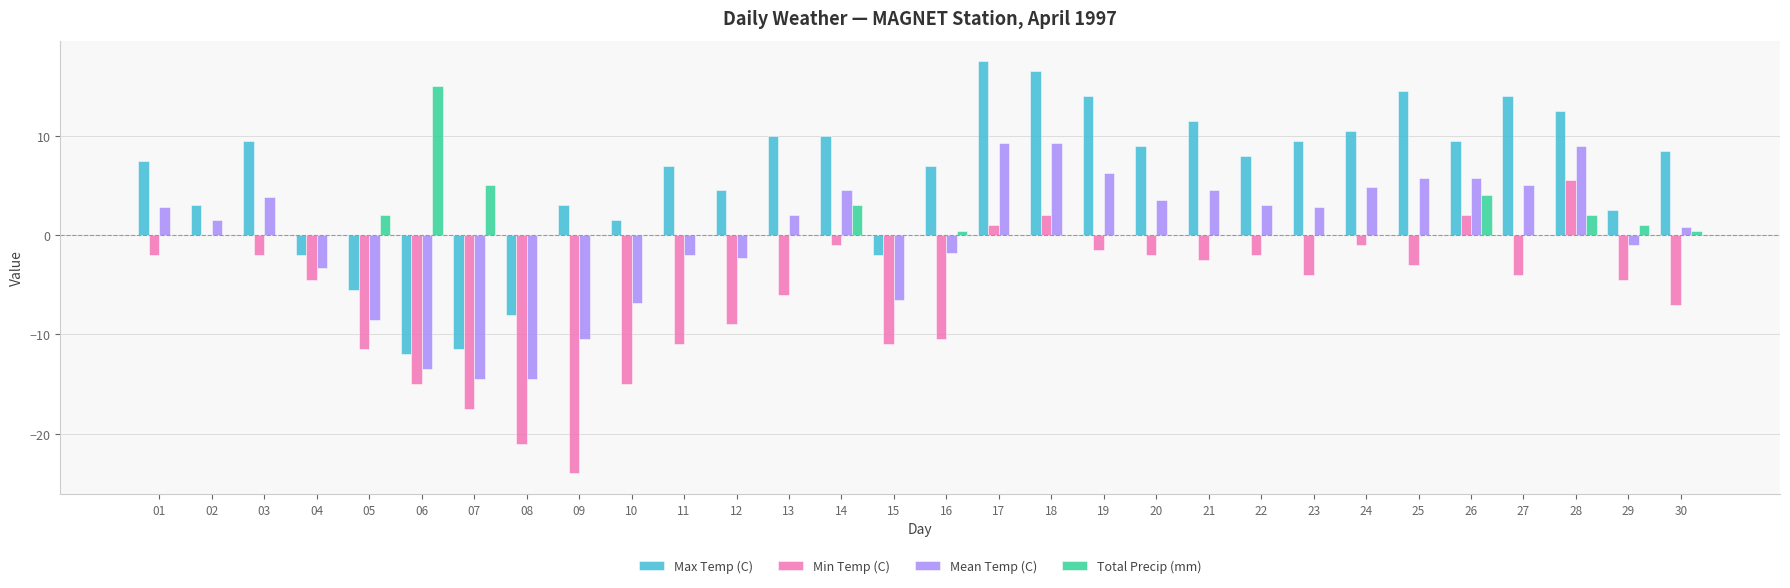

What is the highest value of the Min Temp (C) series?

5.5